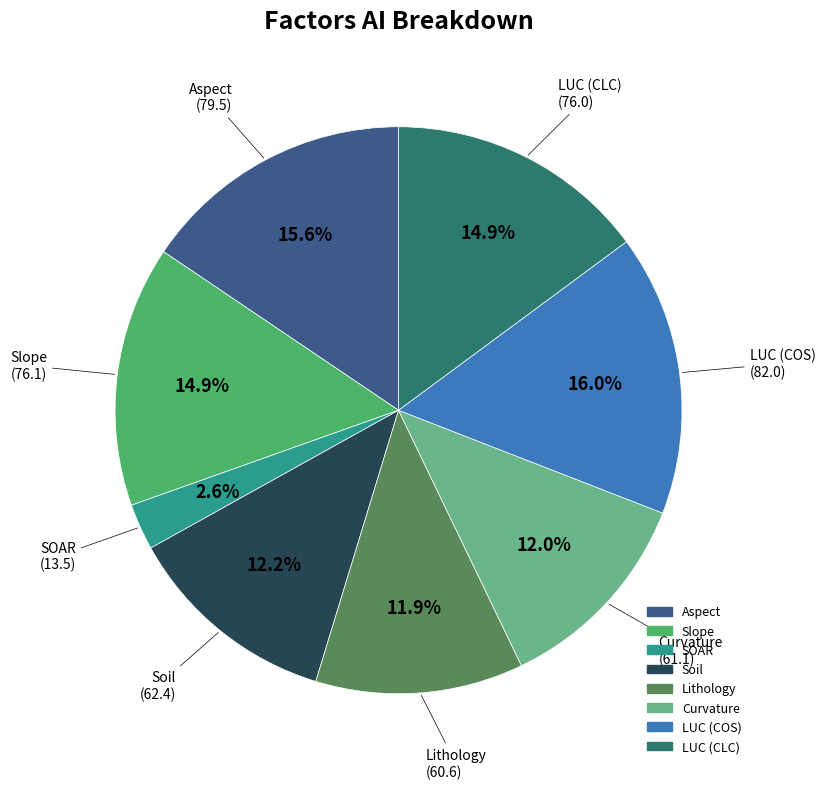

Does any single category account for the majority?

No